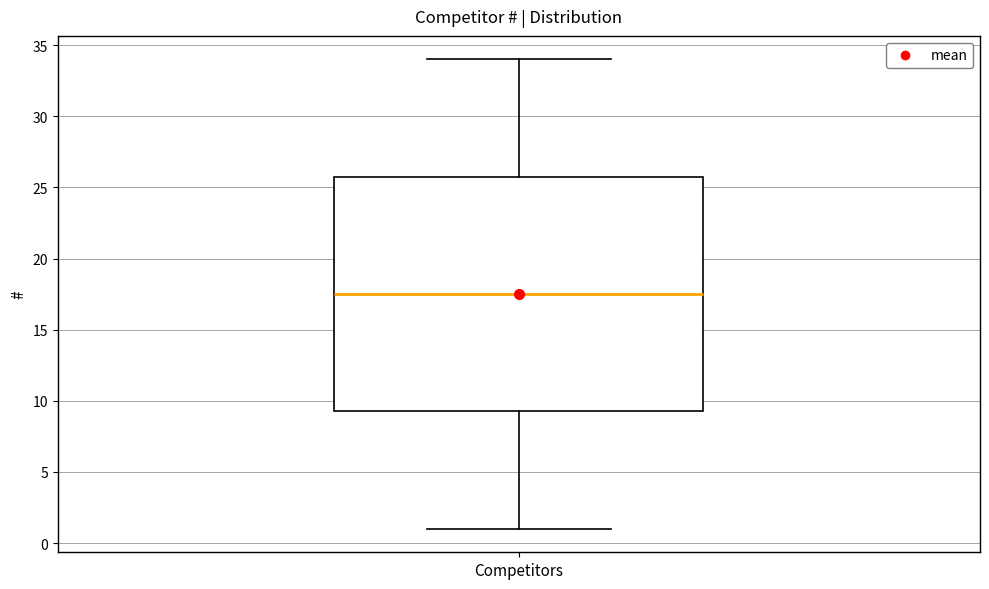

Transcribe this box plot: give where the median line is, the range the box spans, and where the two whiskers end, as read against the y-axis. The values are not printed on the chart, so give them approximately, as read against the axis.

median 17.5, box 9.5 to 26.0, whiskers 1.0 to 34.0